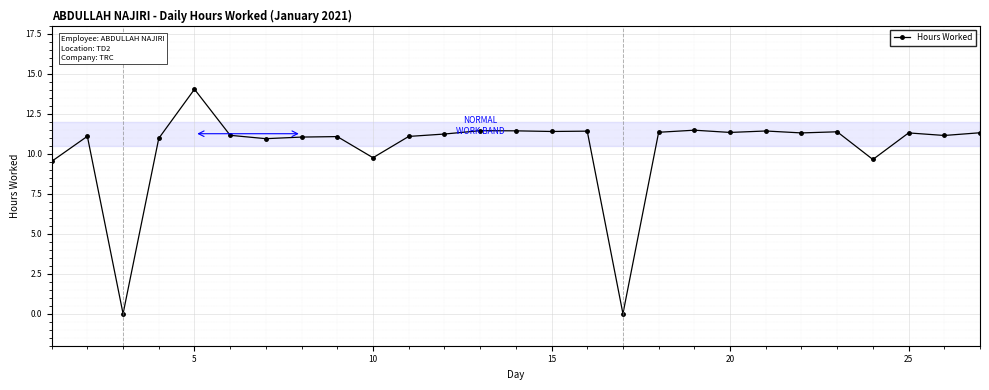

Does the chart have visible grid lines?

Yes